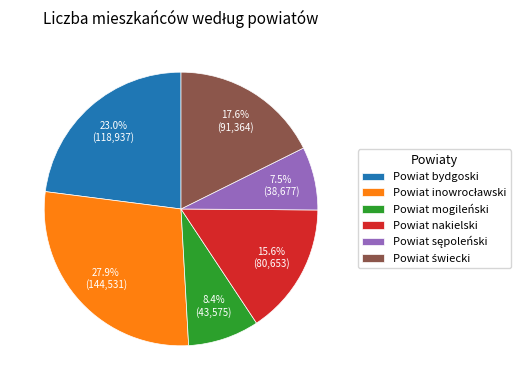

To the nearest percent, what portion does Powiat mogileński represent?

8%